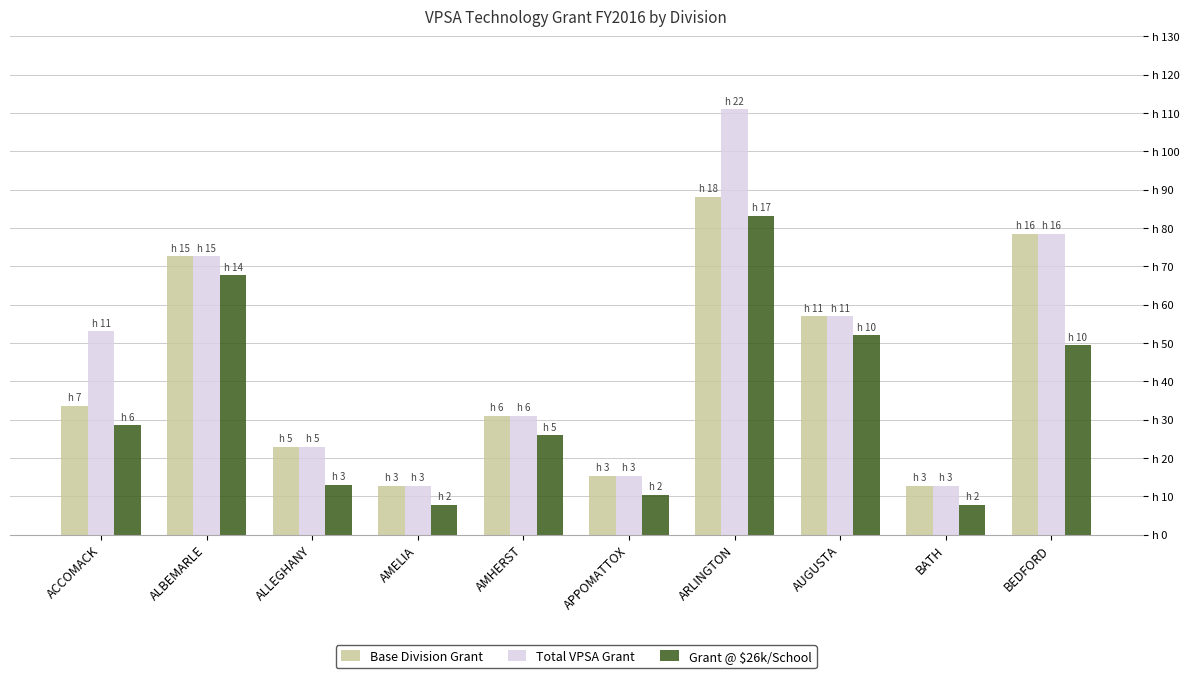

What are all the series names shown in the legend?

Base Division Grant, Total VPSA Grant, Grant @ $26k/School